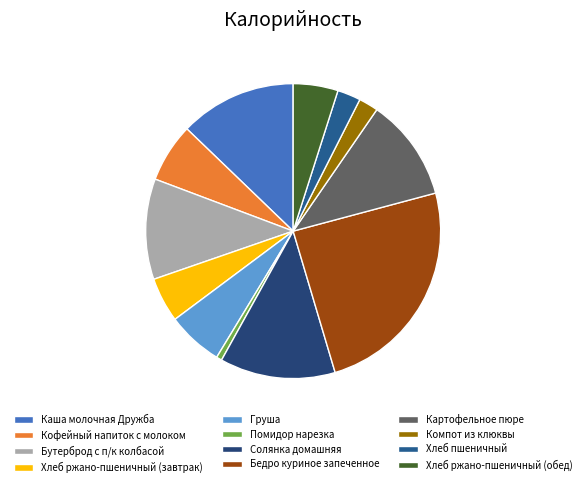

To the nearest percent, what percentage of the pie is Груша?

6%